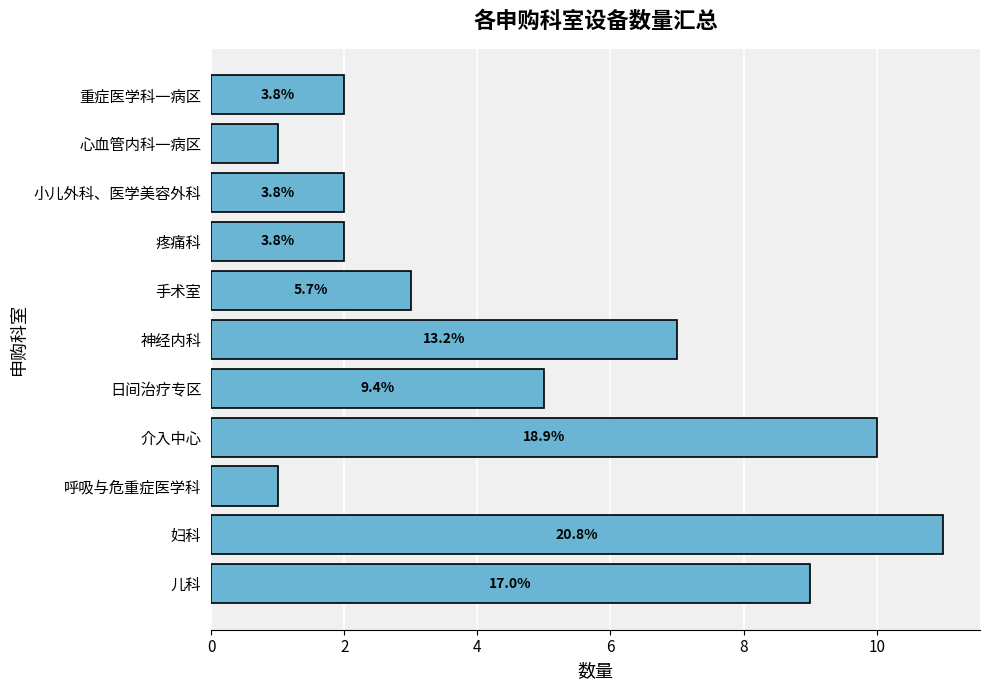

Are the bars horizontal?

Yes